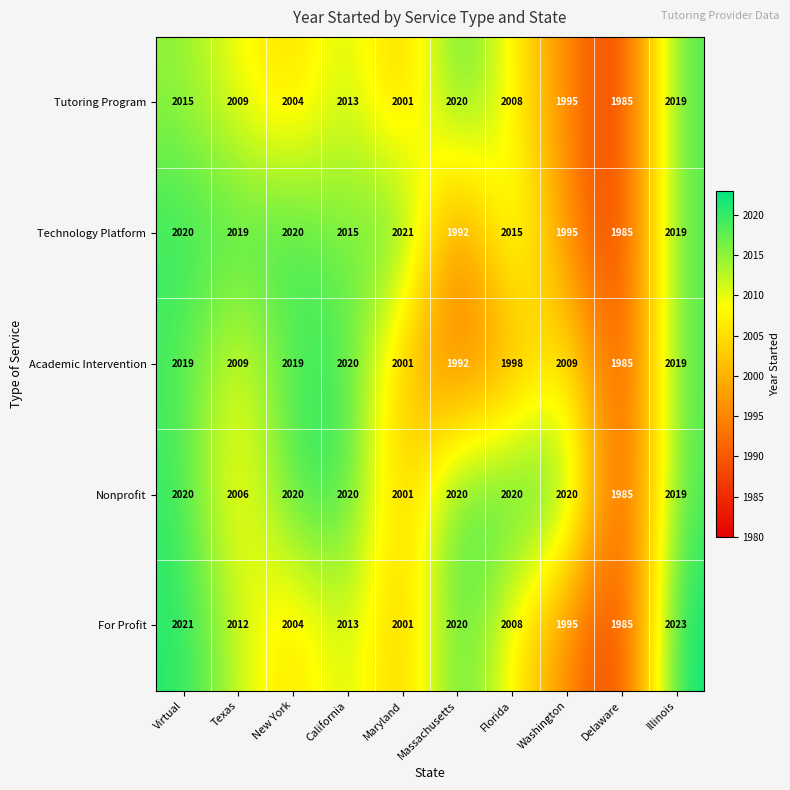

What is the maximum value shown in the chart?

2023